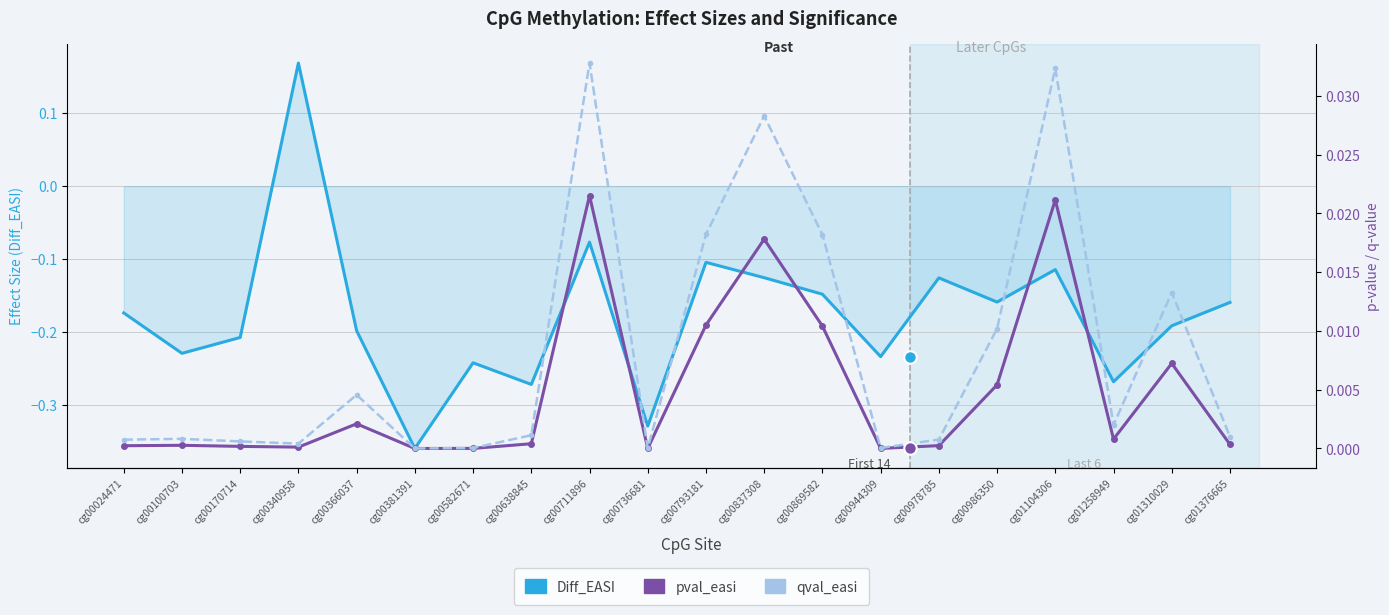

The pval_easi series shows 0.0 at cg00024471. True or false?

True